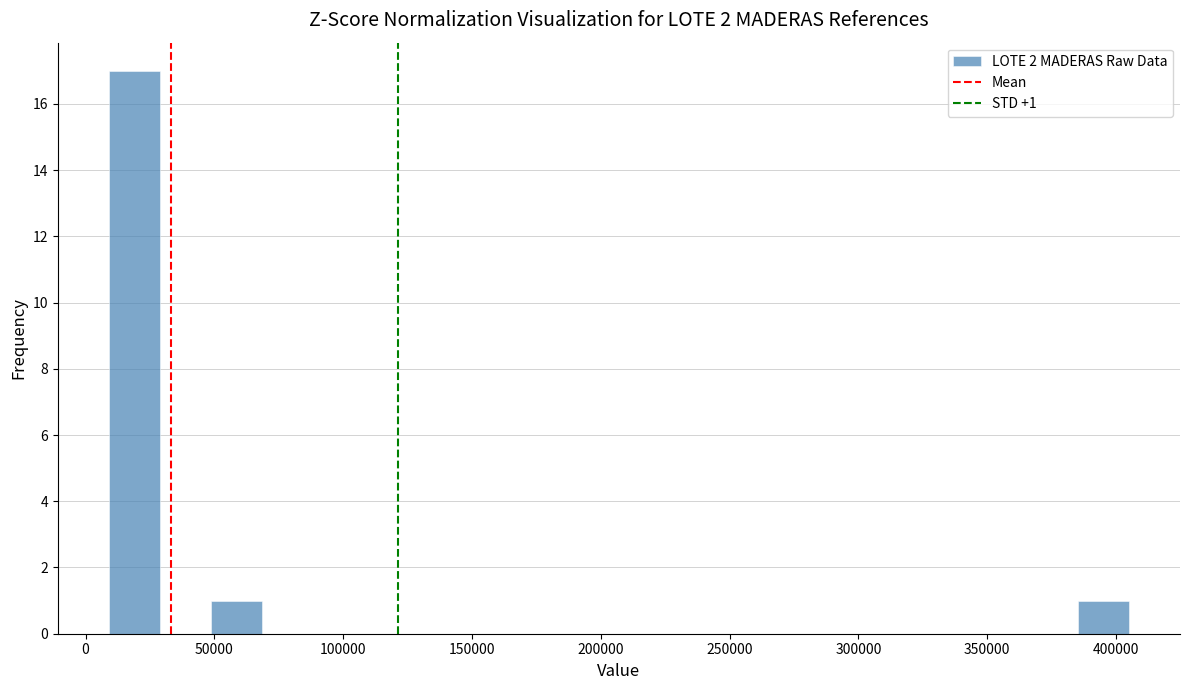

Read against the x-axis, roughly where is the centre of the tallest bar?

20000